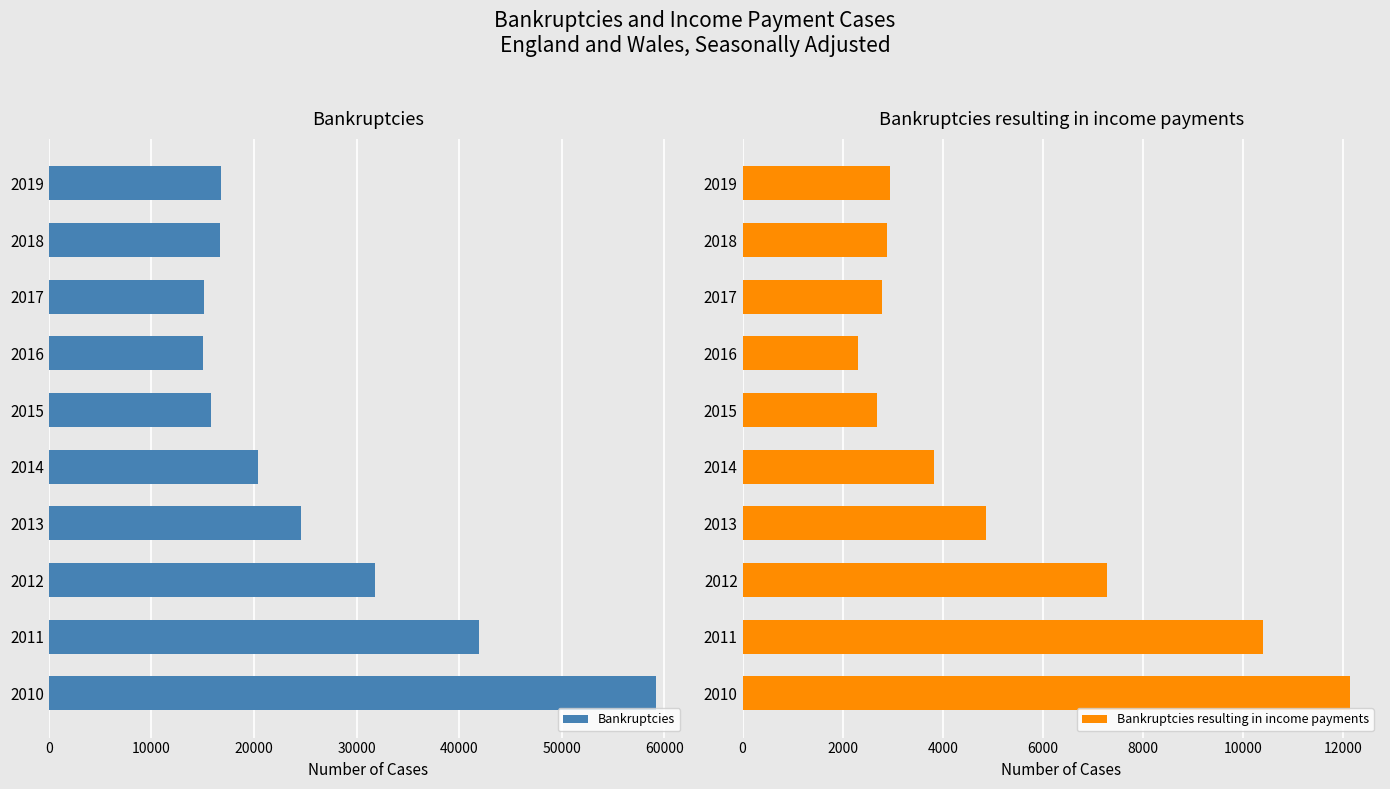

At how many categories does at least one series exceed 50738?

1